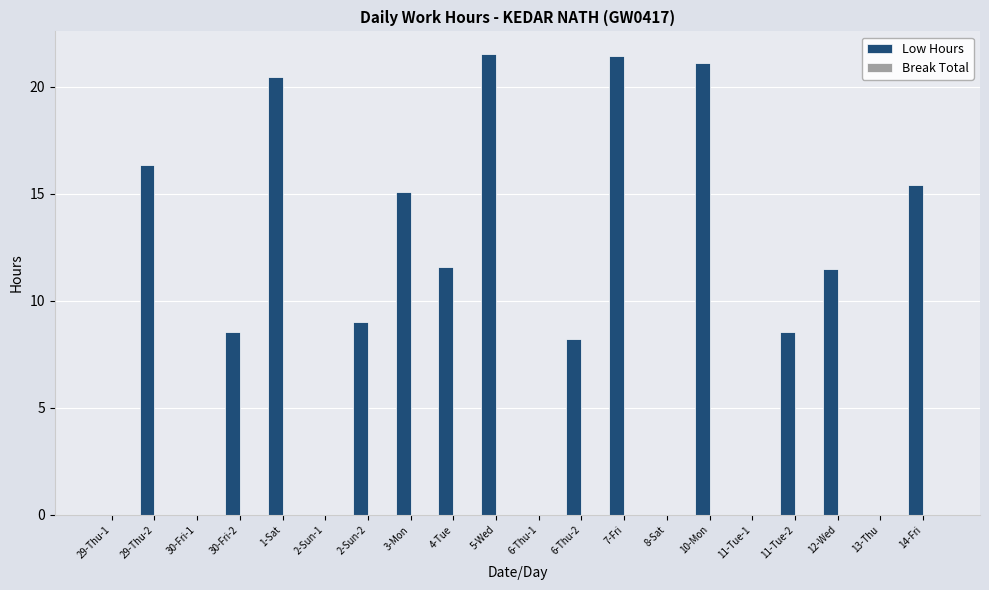

The value at 14-Fri is 15.4. True or false?

True